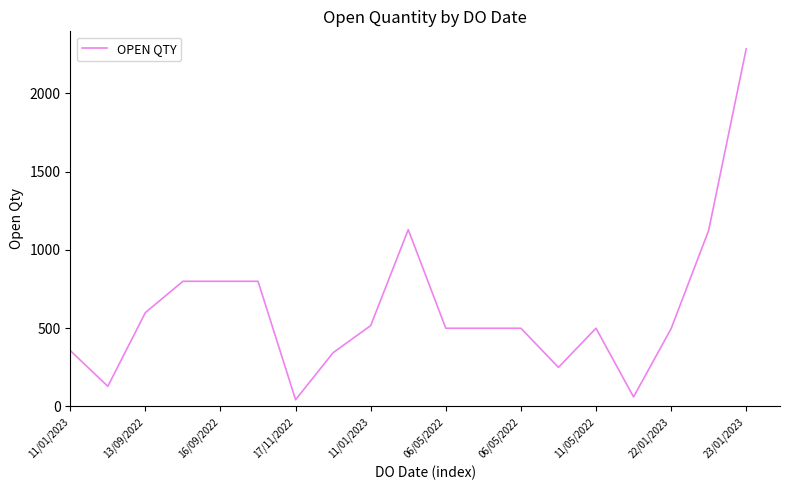

What is the maximum value shown in the chart?

2285